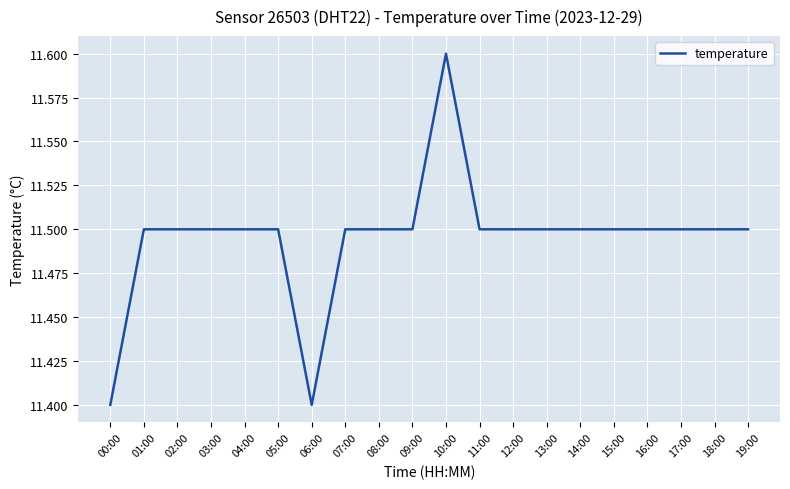

The chart shows a value of 17.3 at 18:00. True or false?

False